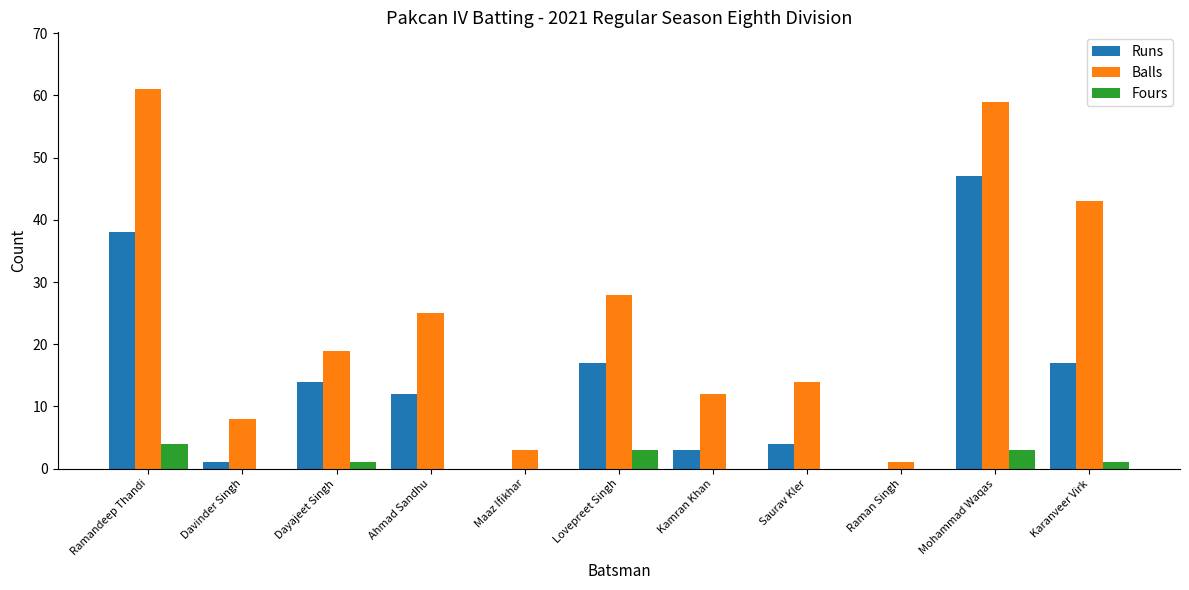

How many groups of bars are there?

11